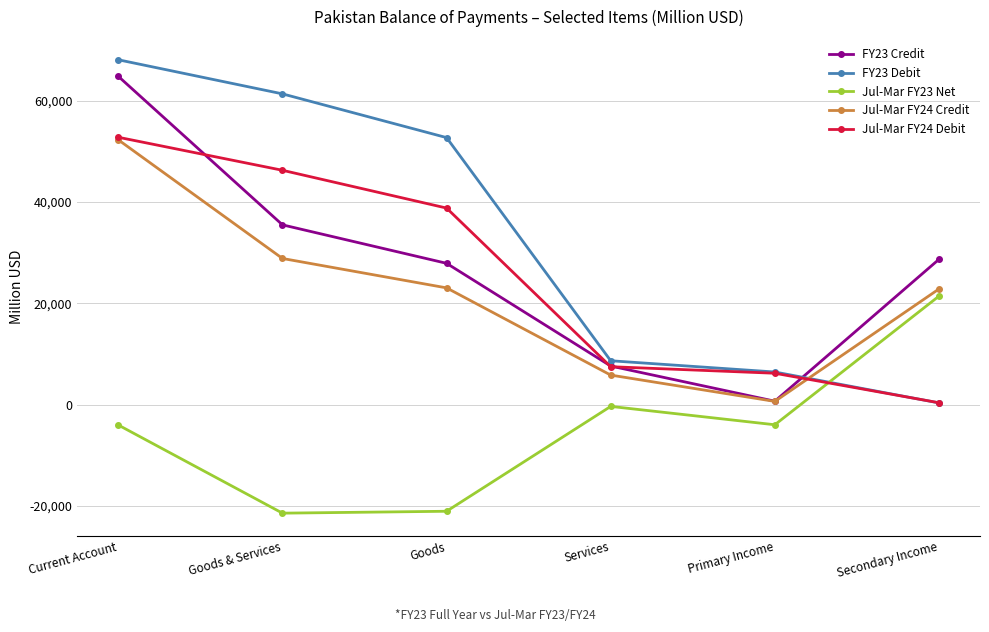

True or false: Jul-Mar FY24 Credit has more than 0 points higher than both neighbors.

False